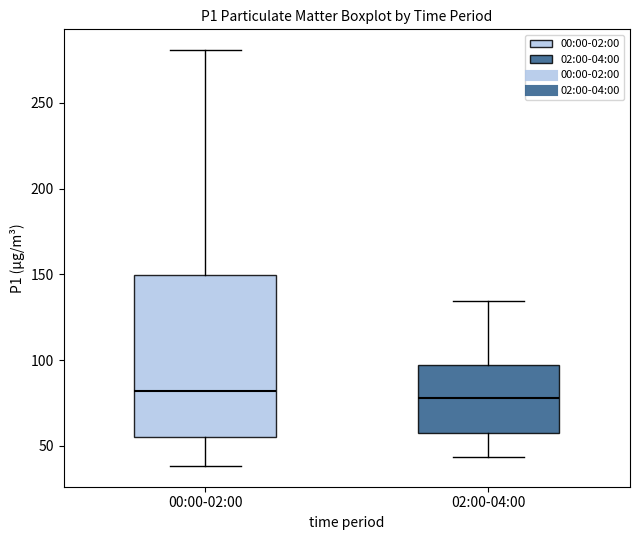

Reading left to right, read every box against the y-axis: the position of its median line, the range the box covers, and the ends of its whiskers. The values are not printed on the chart, so give them approximately, as read against the axis.

00:00-02:00: median 80, box 55 to 150, whiskers 40 to 280
02:00-04:00: median 80, box 60 to 95, whiskers 45 to 135